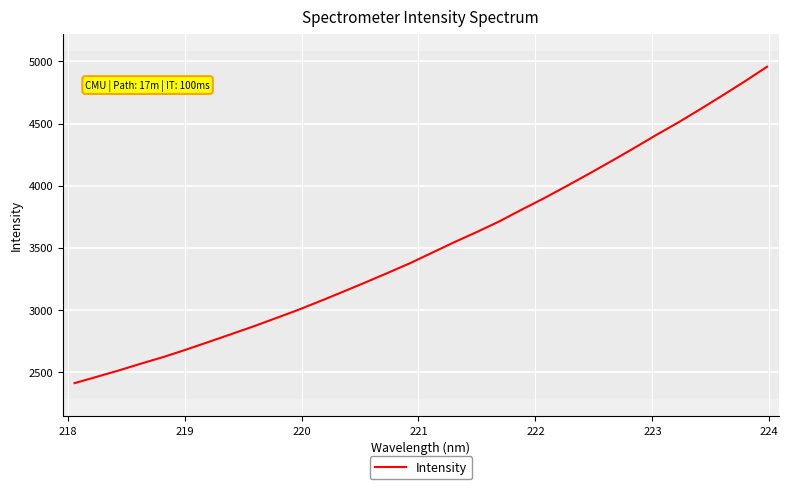

What is the minimum value shown in the chart?

2412.0